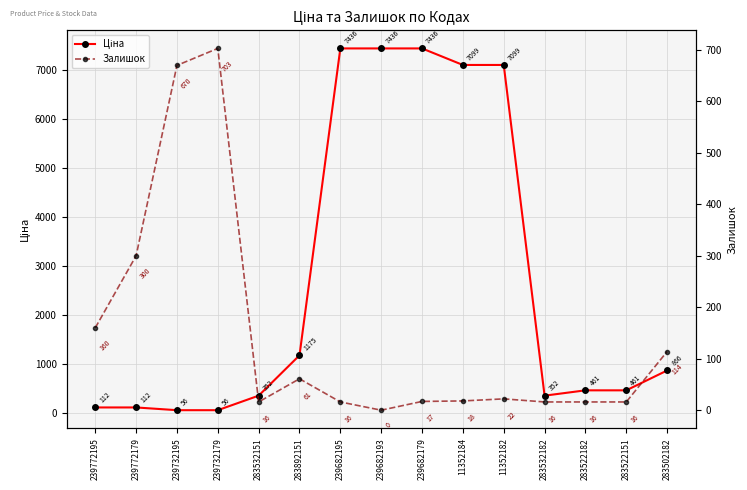

List the series in order of their overall mean, highest first.

Ціна, Залишок